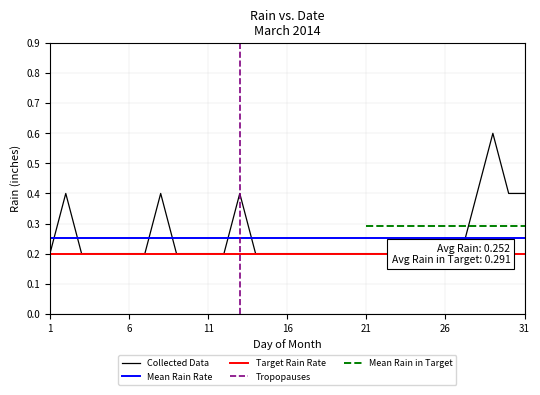

At which category does the data reach its first local peak?

2014-03-02